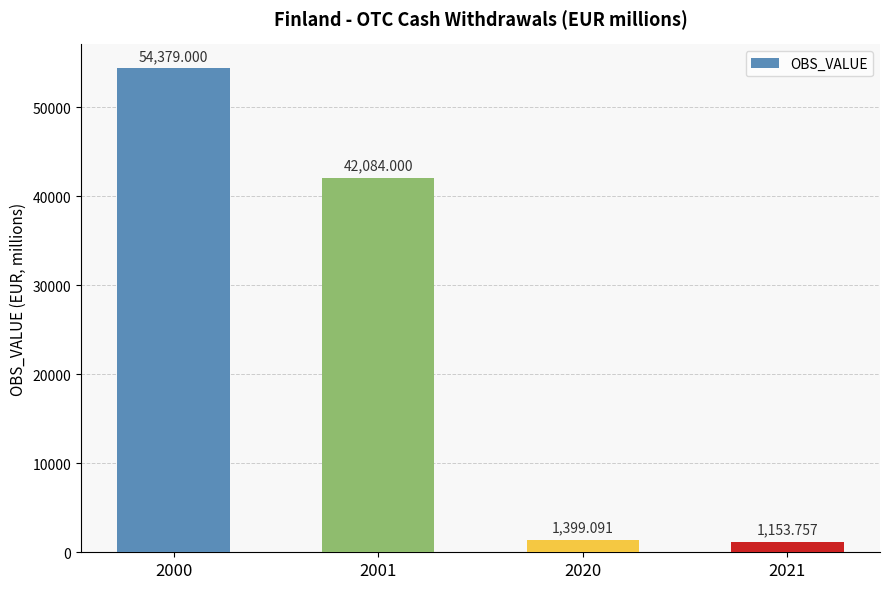

What is the greatest value displayed?

54379.0